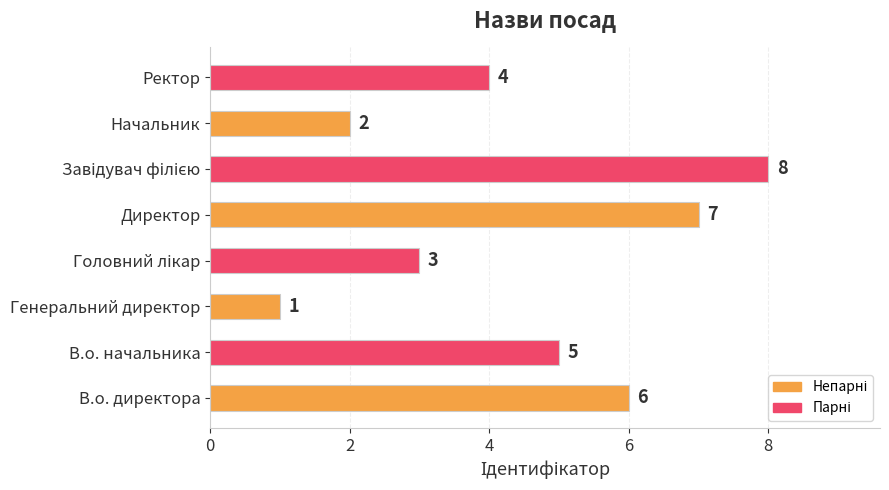

How many distinct data groups are displayed?

1